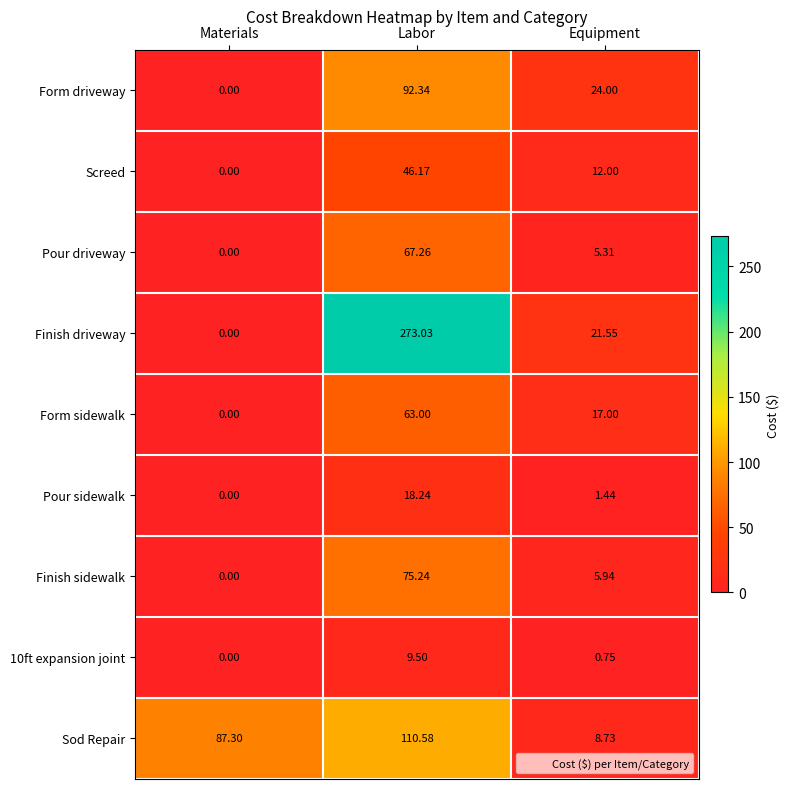

At how many categories does at least one series exceed 103?

1